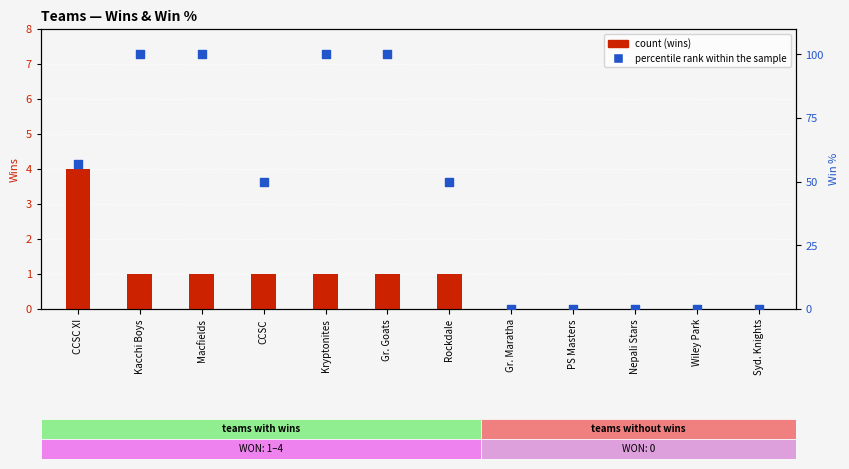

Which series contains the lowest Y value?

count